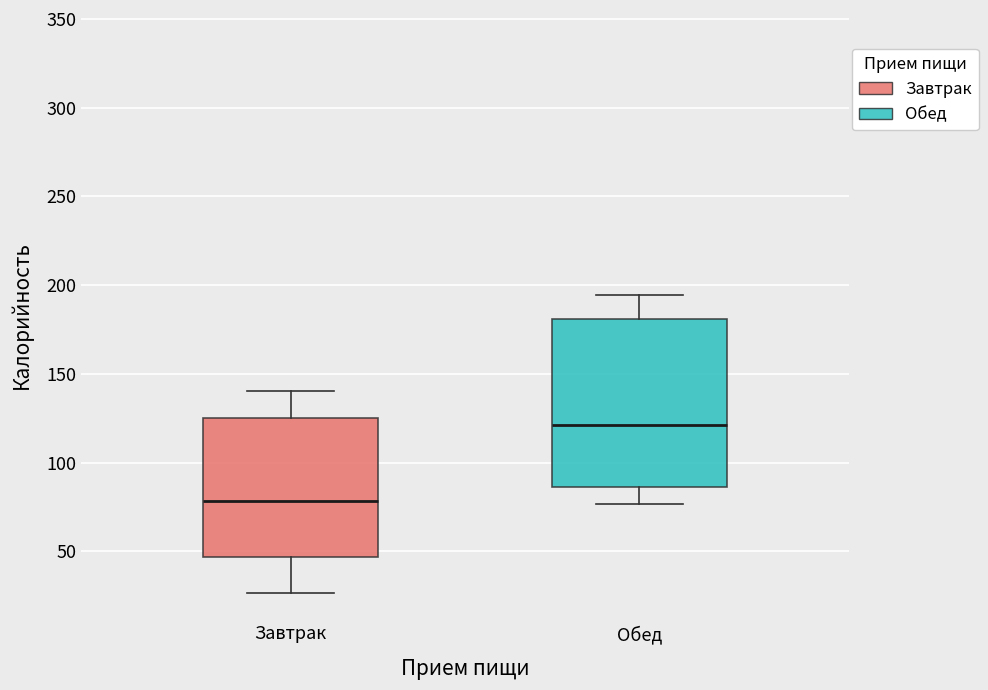

Where is the lower edge of the box for Завтрак on the y-axis? The values are not printed on the chart, so give them approximately, as read against the axis.

45